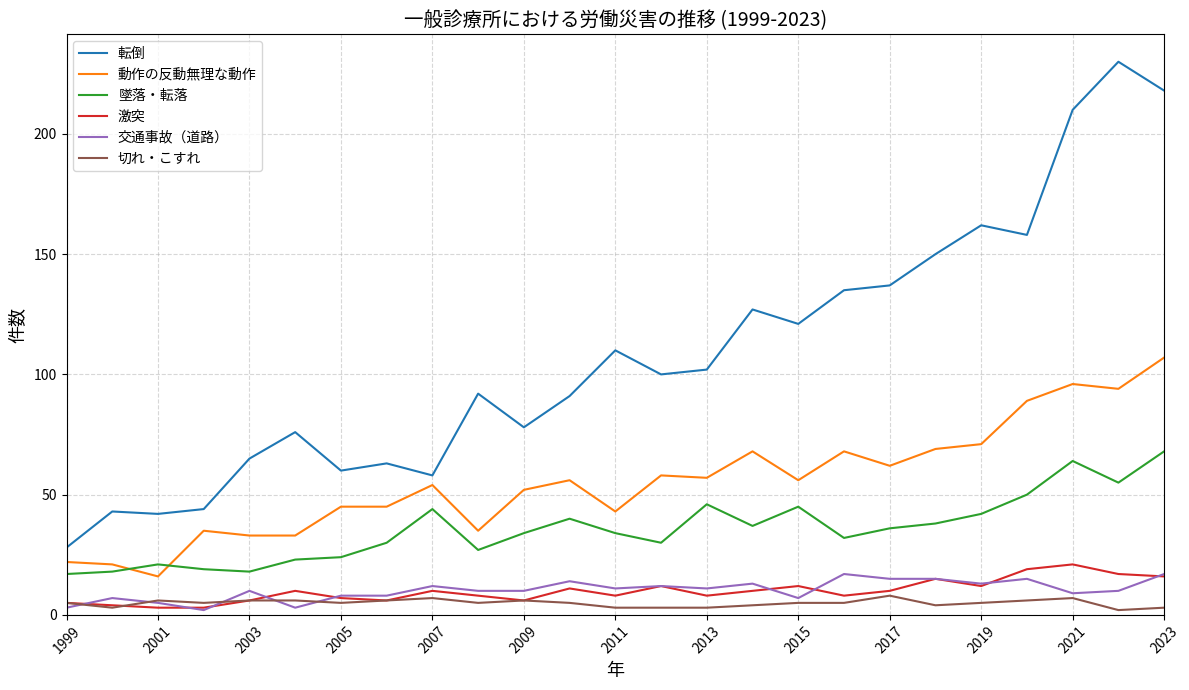

Which series has the largest total across all categories?

転倒